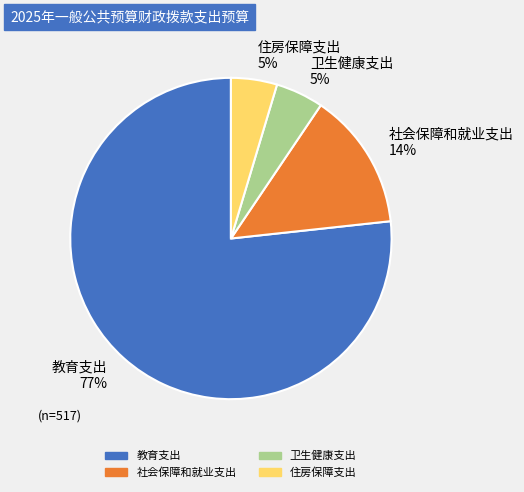

To the nearest percent, what percentage of the pie is 社会保障和就业支出?

14%